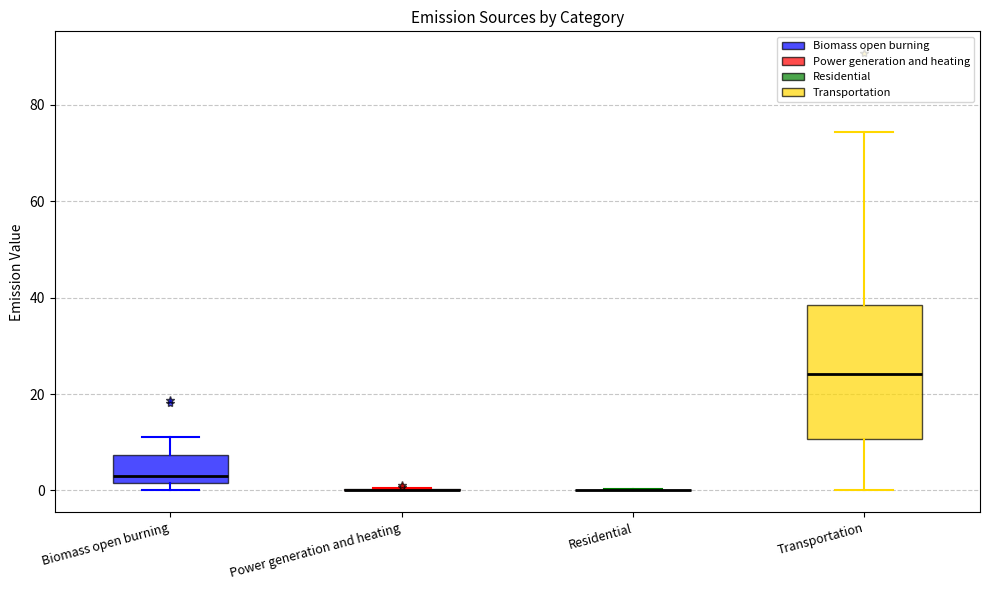

Reading left to right, transcribe this box plot: for each box, give where its median line is, the range the box spans, and where its two whiskers end, as read against the y-axis. The values are not printed on the chart, so give them approximately, as read against the axis.

Biomass open burning: median 4, box 2 to 8, whiskers 0 to 12
Power generation and heating: box collapsed to a line at 0, whiskers 0 to 0
Residential: box collapsed to a line at 0, whiskers 0 to 0
Transportation: median 24, box 10 to 38, whiskers 0 to 74